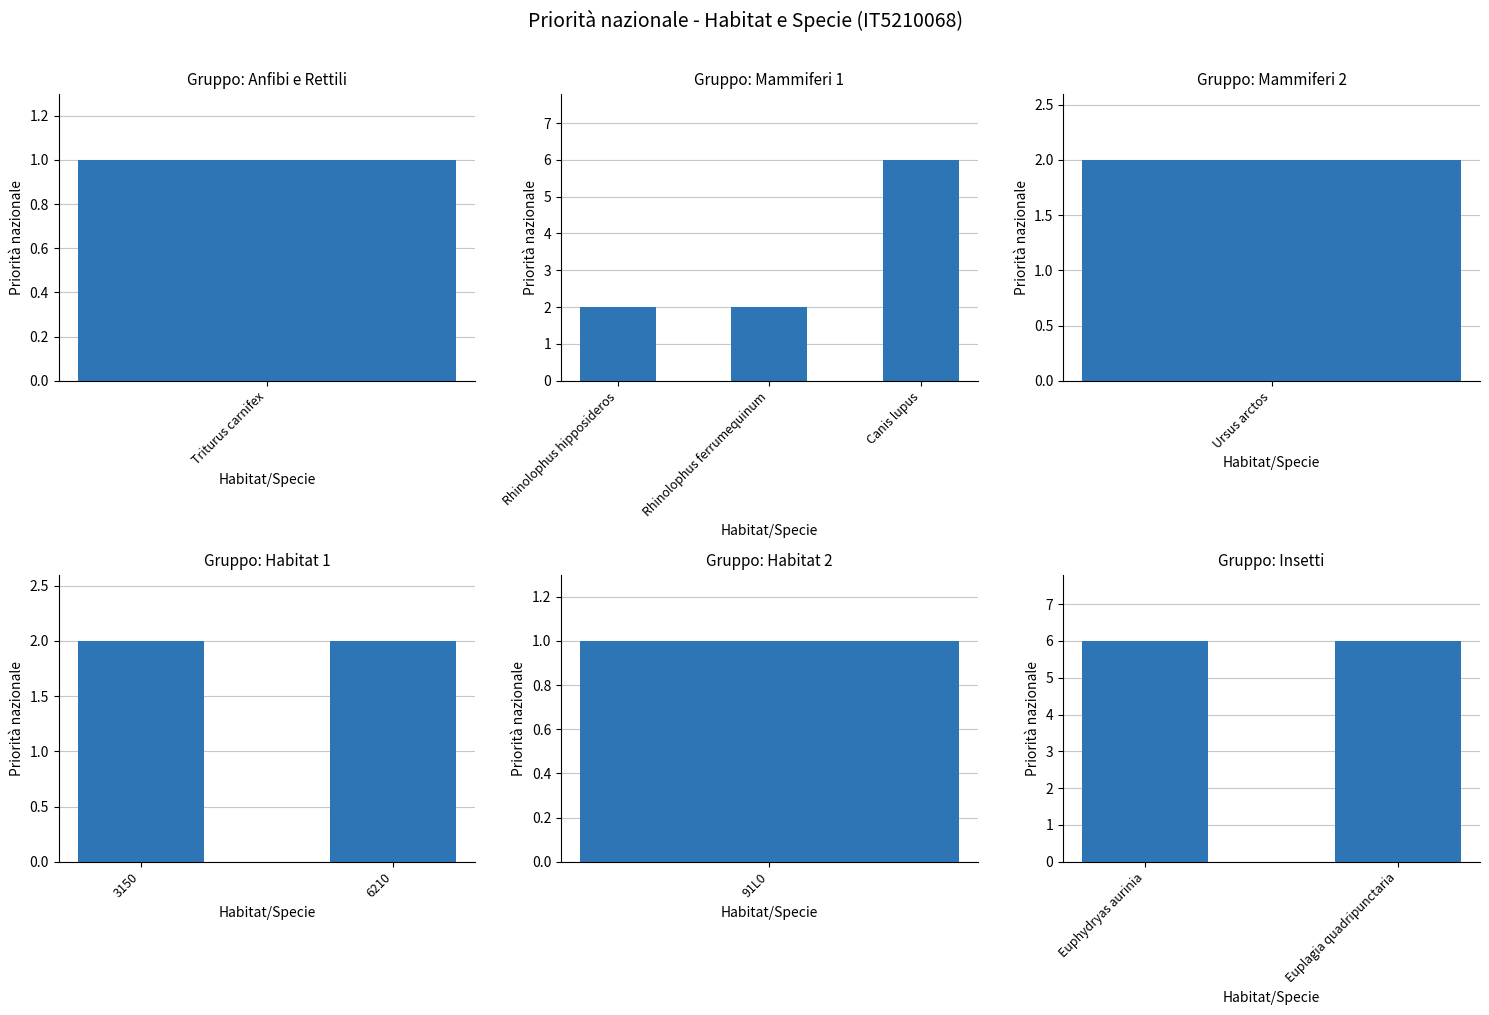

How many bars are there in total?

10